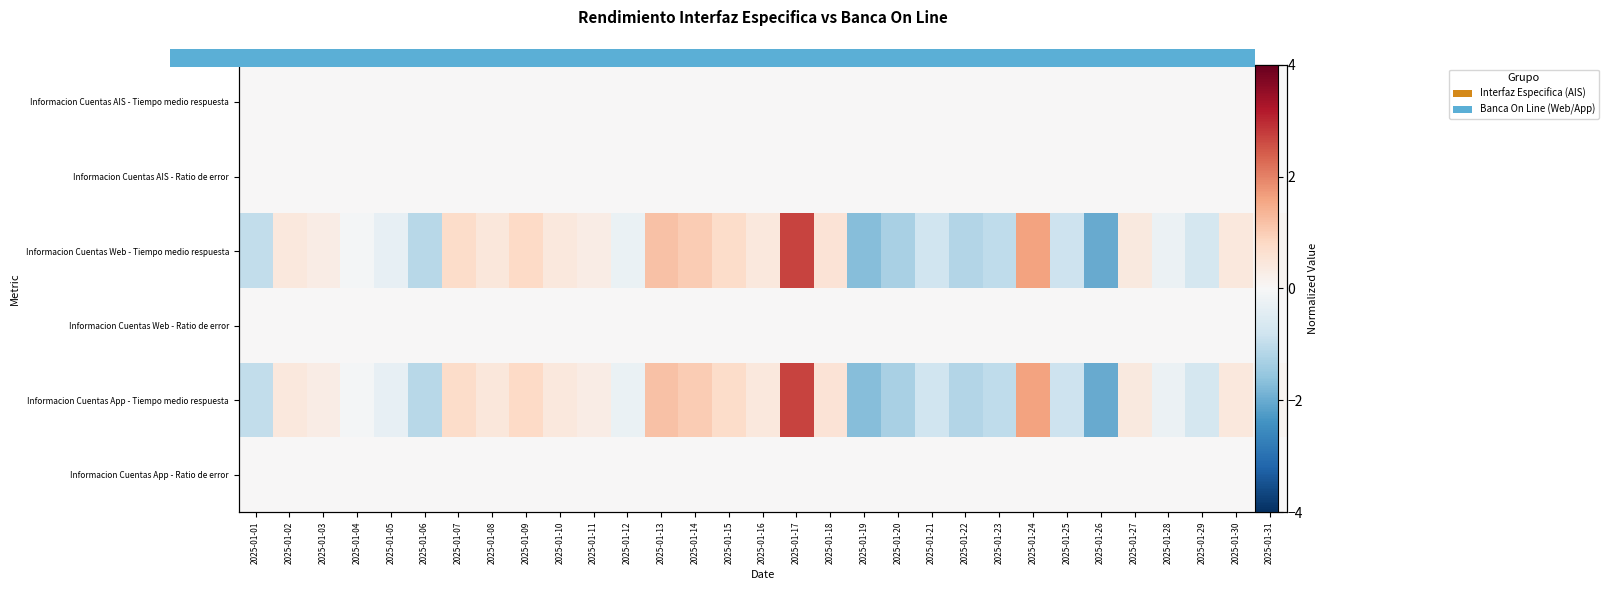

Which has a higher value, 2025-01-12 or 2025-01-07?

2025-01-12